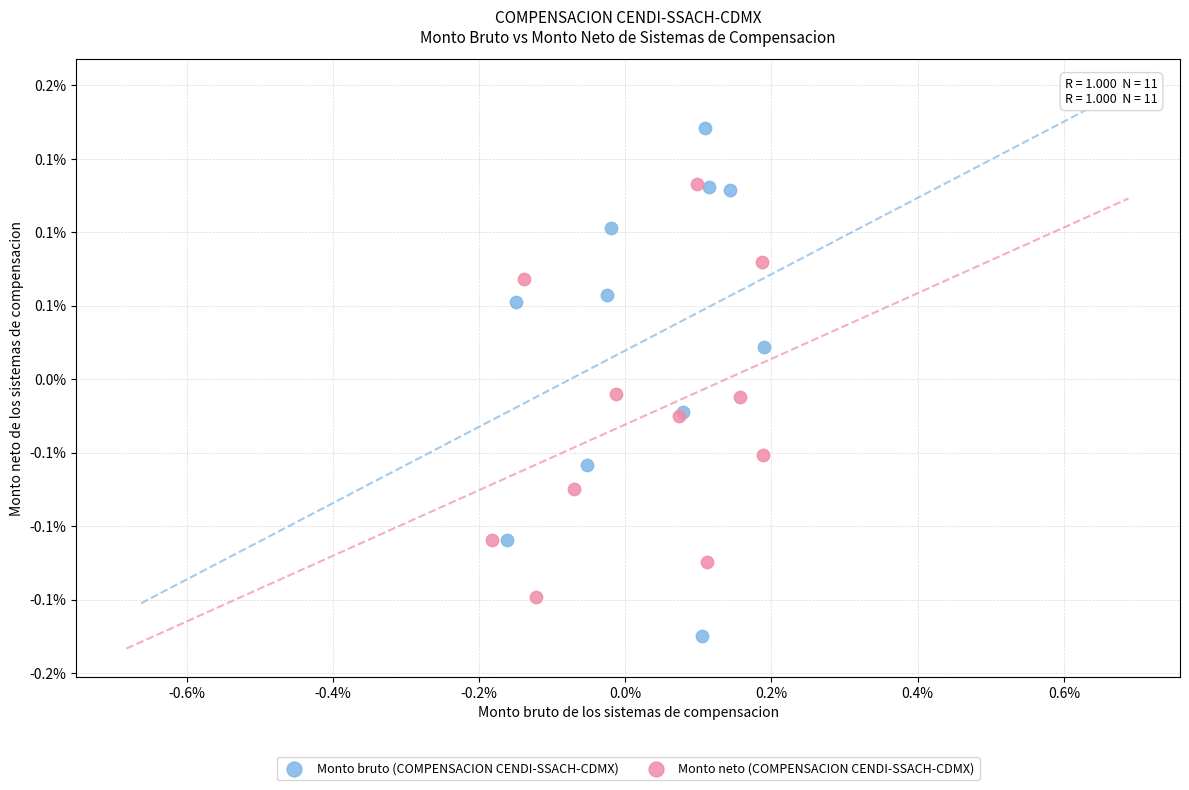

What are all the series names shown in the legend?

Monto bruto (COMPENSACION CENDI-SSACH-CDMX), Monto neto (COMPENSACION CENDI-SSACH-CDMX)